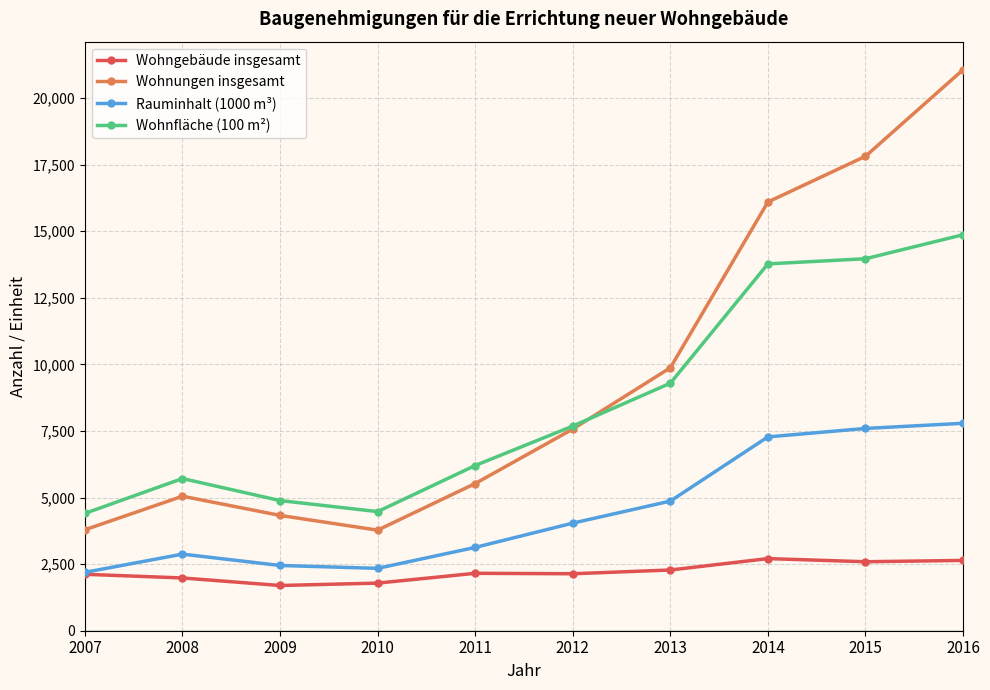

What is the difference between the highest and lowest values at 2008?

3733